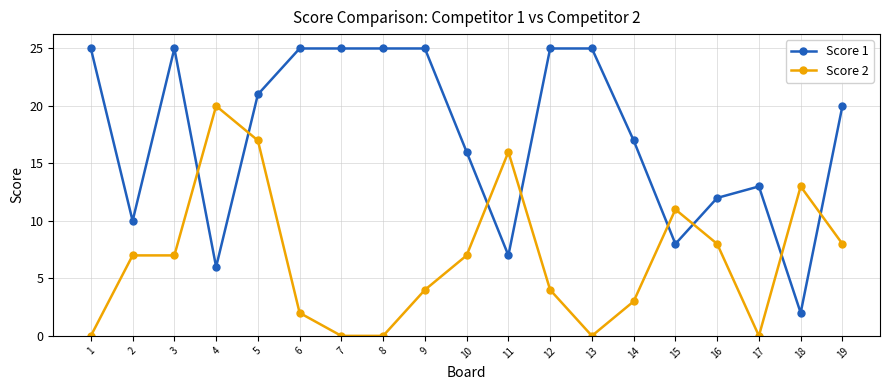

Reading left to right, list all the values displayed in this chart.

Score 1: 25	10	25	6	21	25	25	25	25	16	7	25	25	17	8	12	13	2	20
Score 2: 0	7	7	20	17	2	0	0	4	7	16	4	0	3	11	8	0	13	8